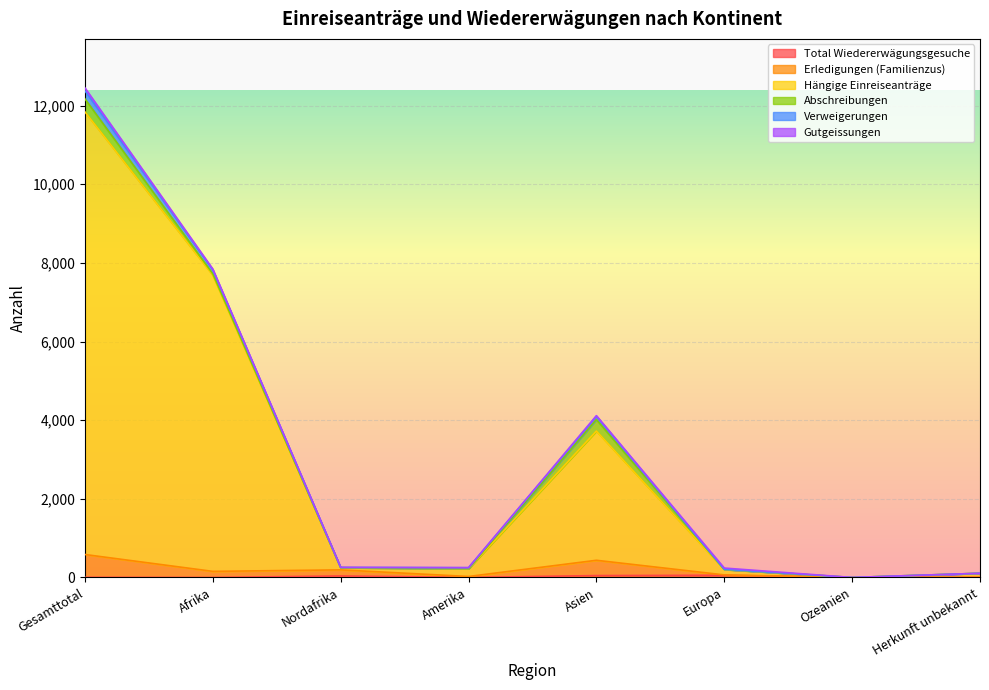

Does the chart display data point markers on the line(s)?

No